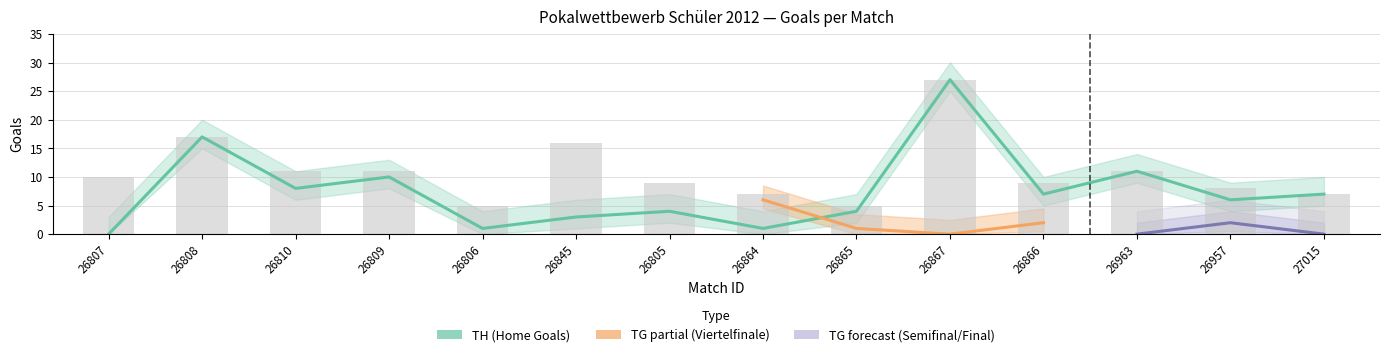

What is the change in value from 26808 to 26866?

-10